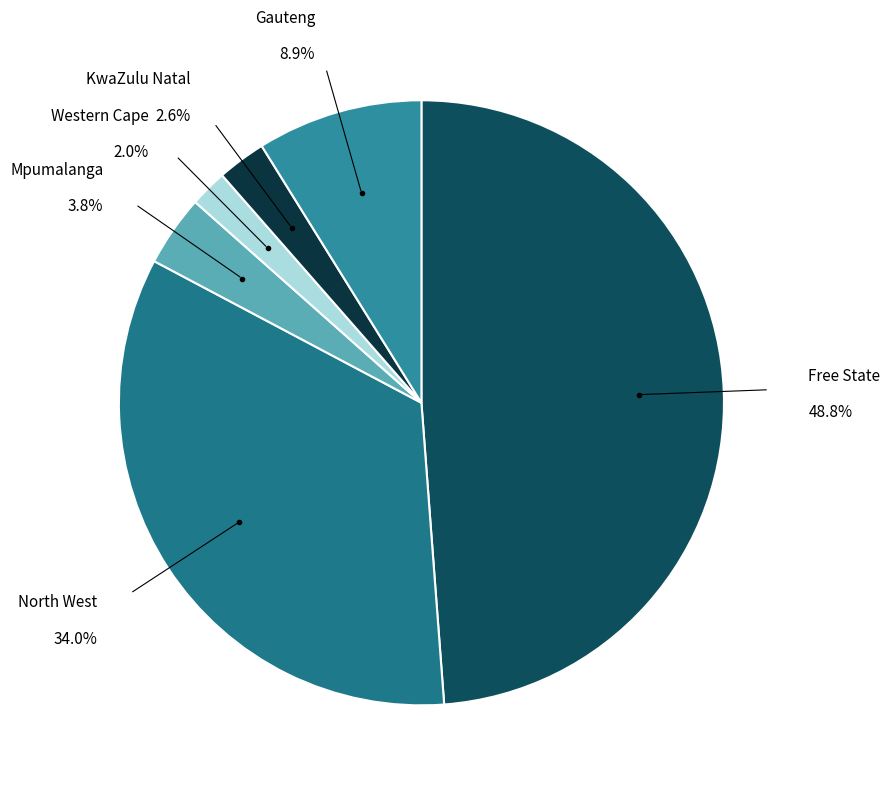

Does Western Cape account for over 50% of the chart?

No